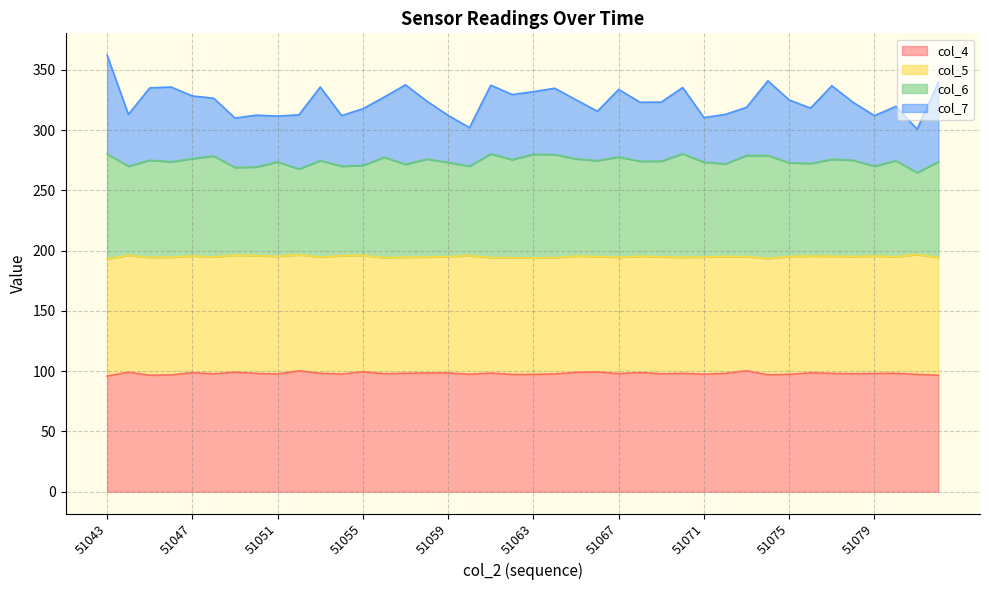

At which category does col_4 reach its first local valley?

51045